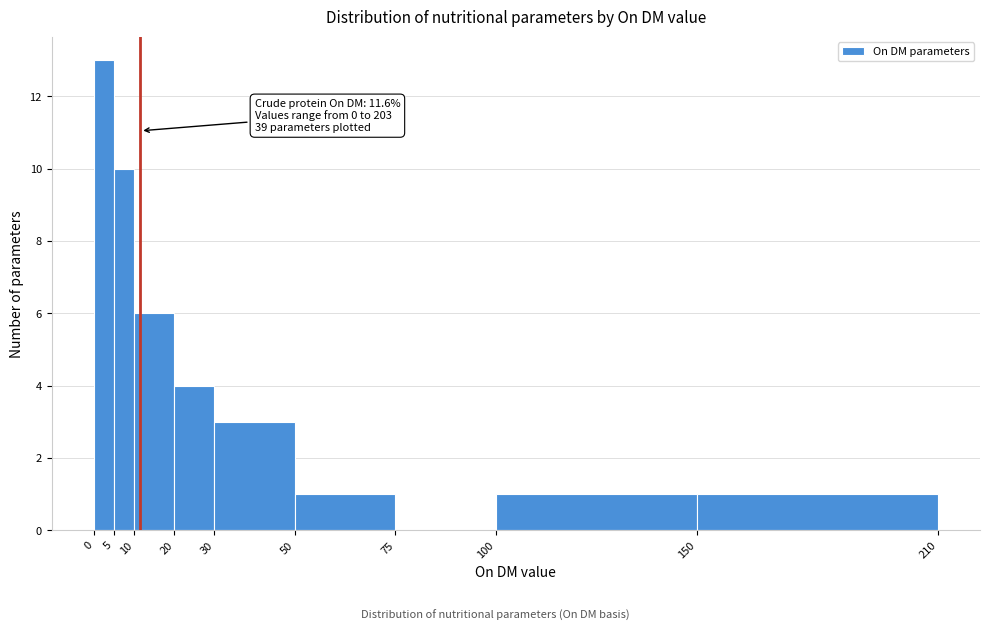

Which range on the x-axis has the tallest bar?

0 to 5